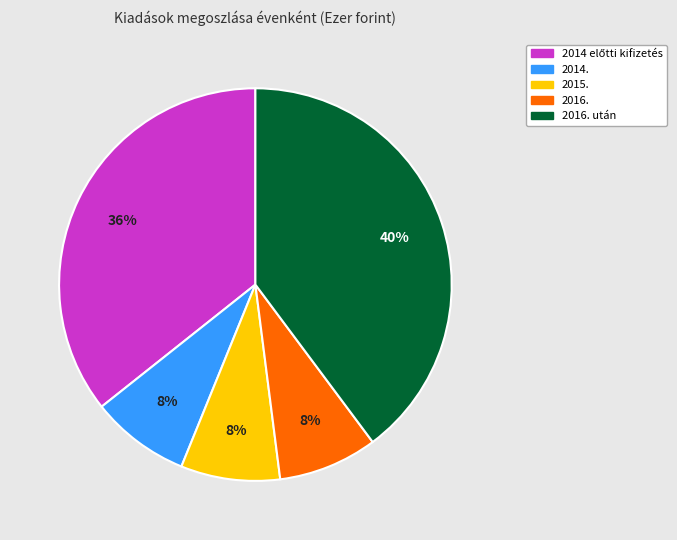

Is there any slice that represents more than half of the pie?

No